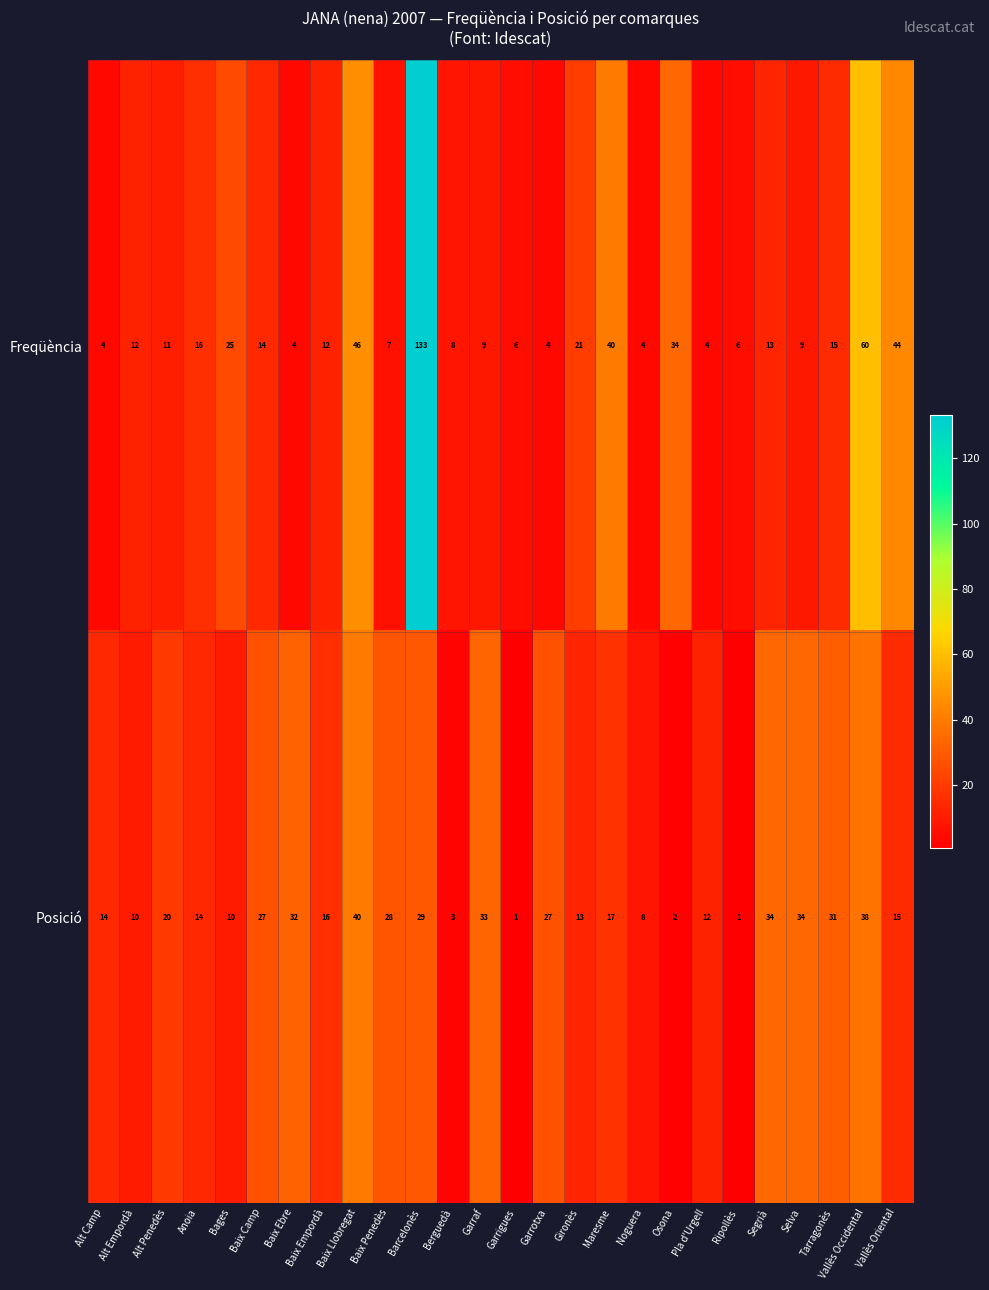

List the series in order of their peak value, highest first.

Freqüència, Posició